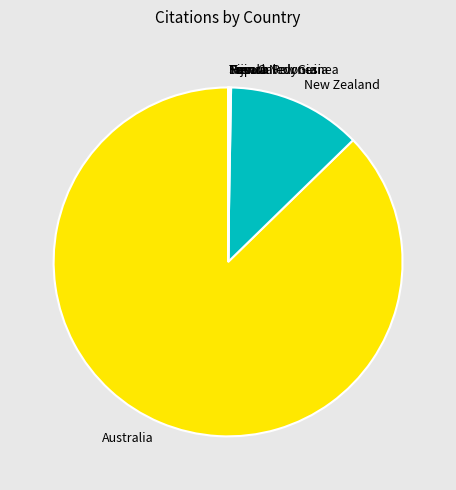

Does Australia account for over 50% of the chart?

Yes